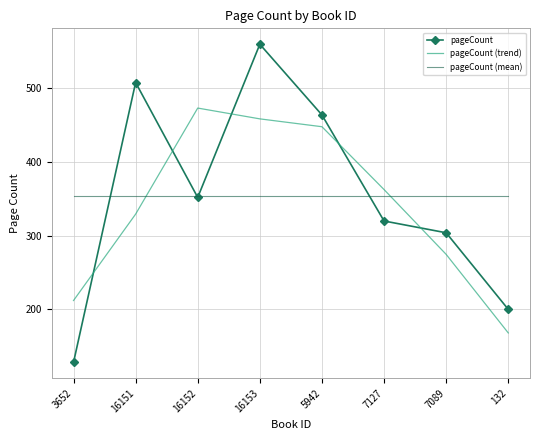

At which category is the sum across all series the highest?

16153